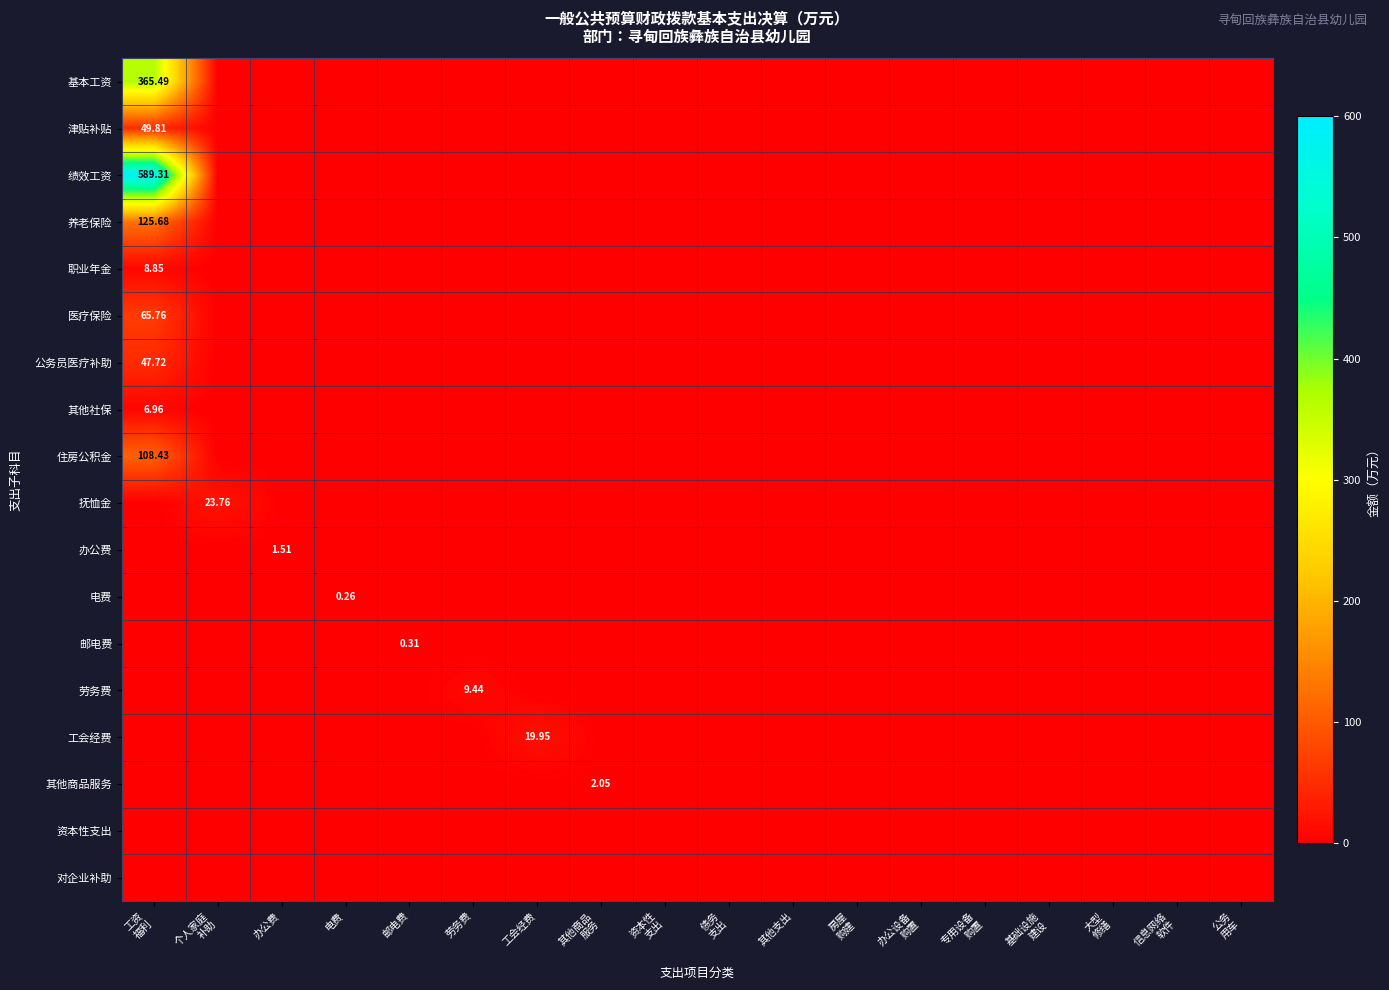

Which category has the highest value across all series?

工资
福利